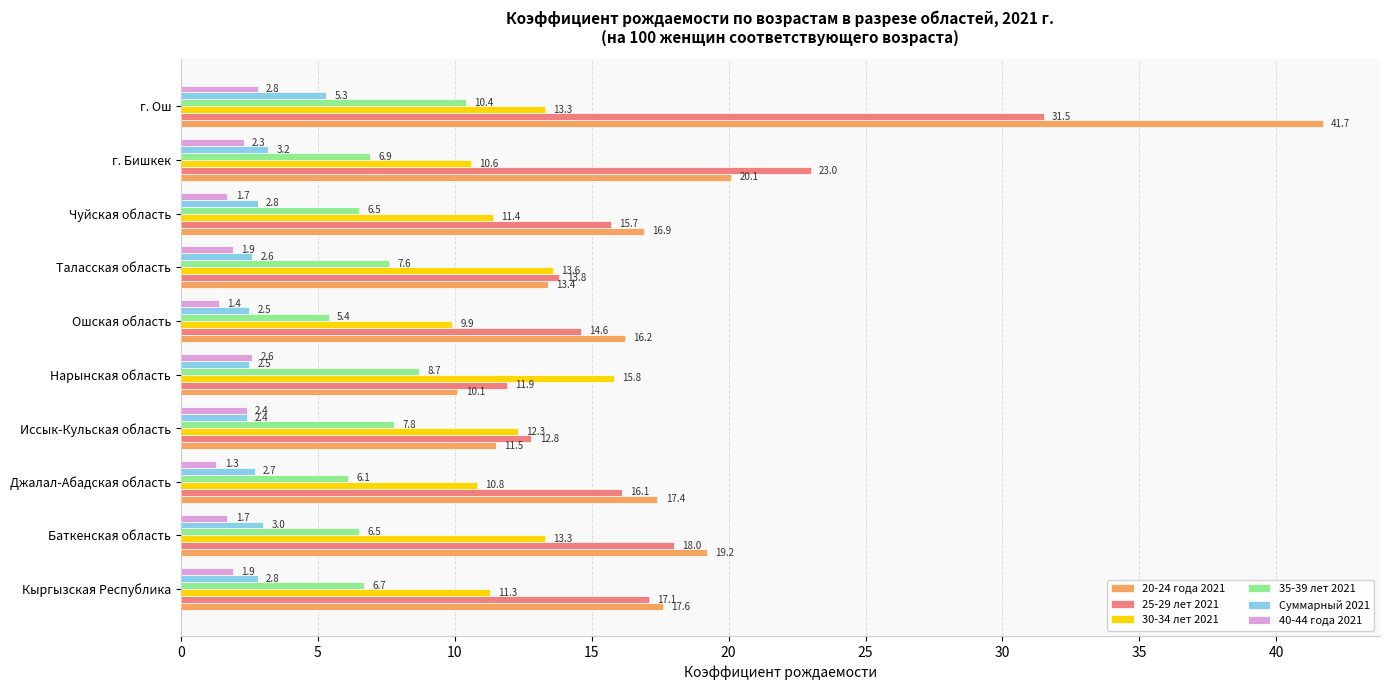

Which label corresponds to the smallest value in the chart?

Джалал-Абадская область